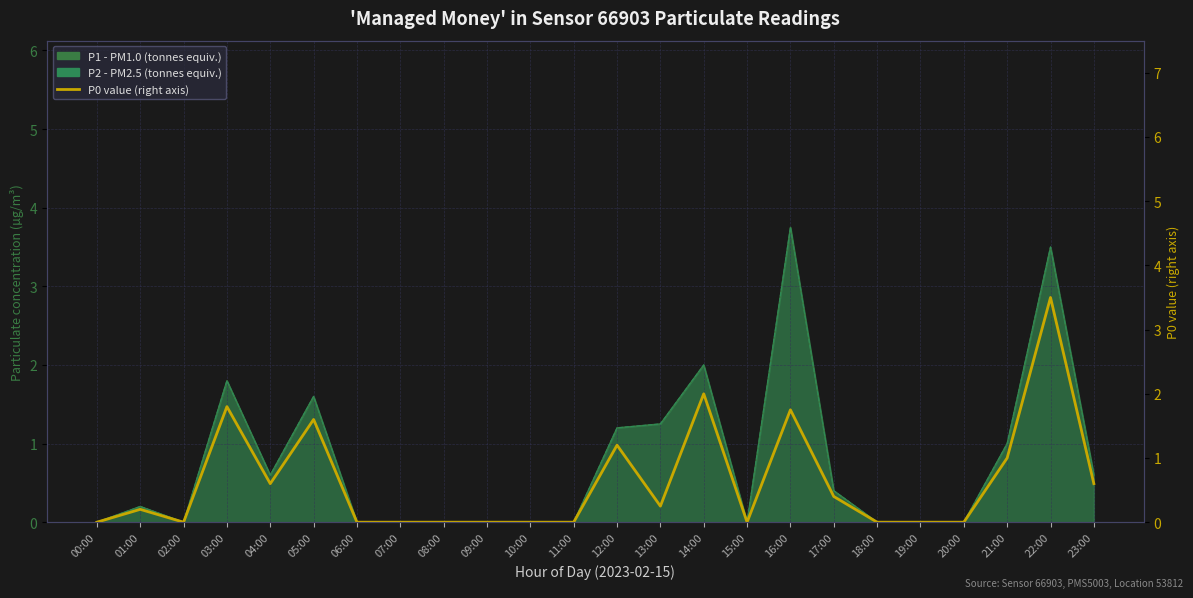

Reading left to right, what are all the values shown in this chart?

00:00=0.0	01:00=0.2	02:00=0.0	03:00=1.8	04:00=0.6	05:00=1.6	06:00=0.0	07:00=0.0	08:00=0.0	09:00=0.0	10:00=0.0	11:00=0.0	12:00=1.2	13:00=0.2	14:00=2.0	15:00=0.0	16:00=1.8	17:00=0.4	18:00=0.0	19:00=0.0	20:00=0.0	21:00=1.0	22:00=3.5	23:00=0.6